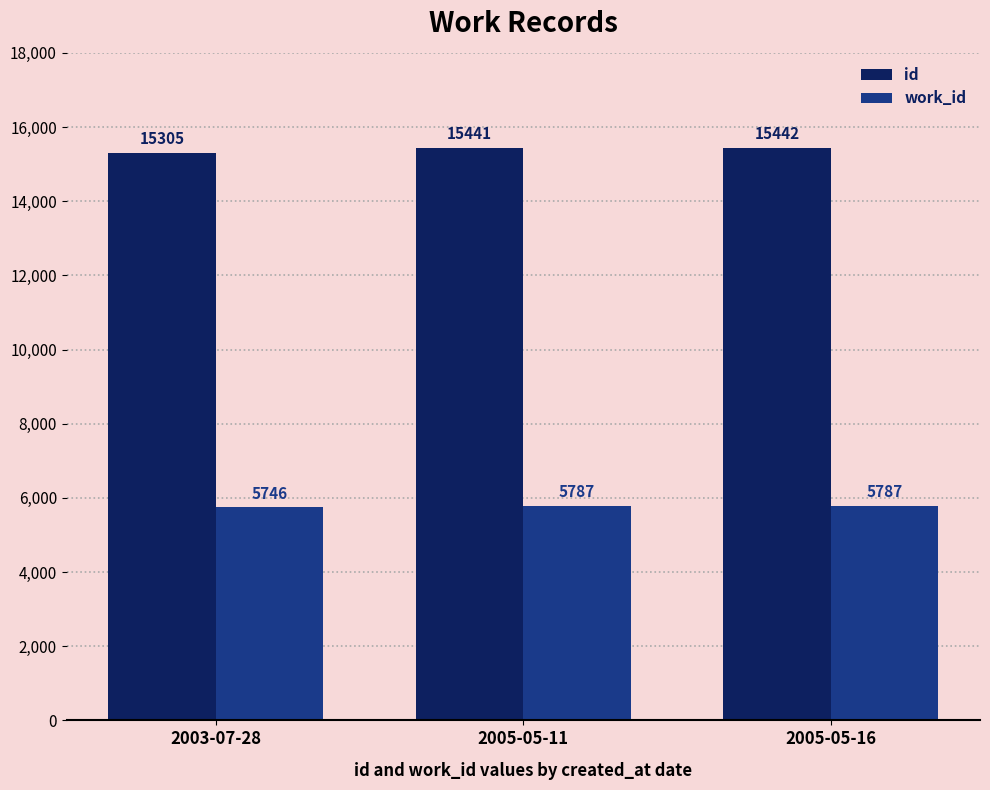

Which series has the widest spread of values?

id